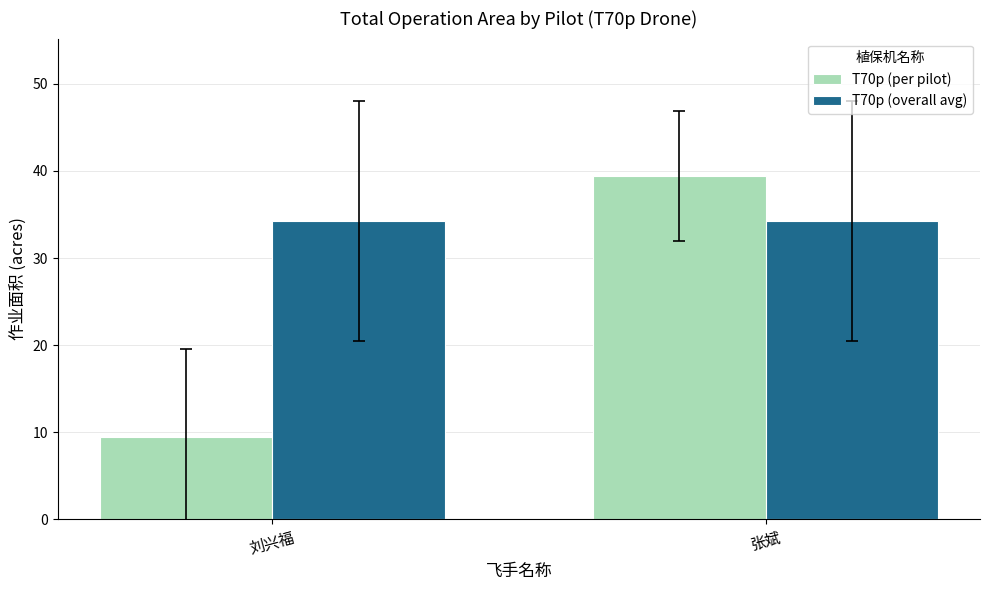

What is the greatest value displayed?

39.4